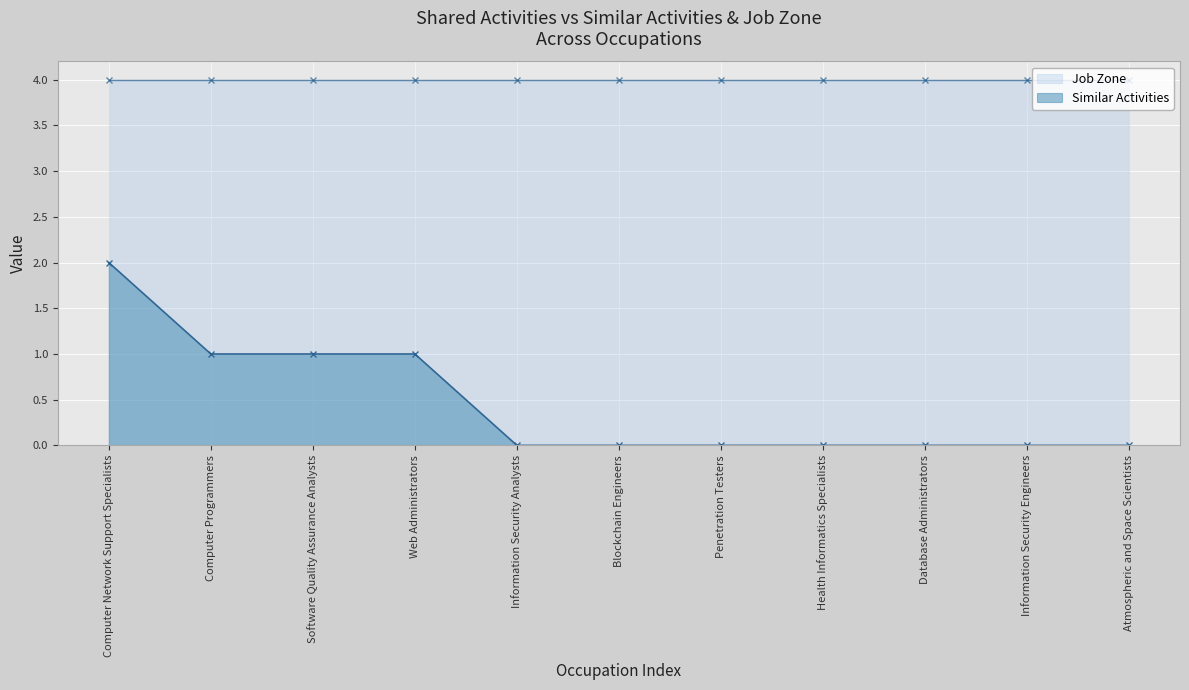

Rank the categories by value from lowest to highest.

Information Security Analysts, Blockchain Engineers, Penetration Testers, Health Informatics Specialists, Database Administrators, Information Security Engineers, Atmospheric and Space Scientists, Computer Programmers, Software Quality Assurance Analysts, Web Administrators, Computer Network Support Specialists